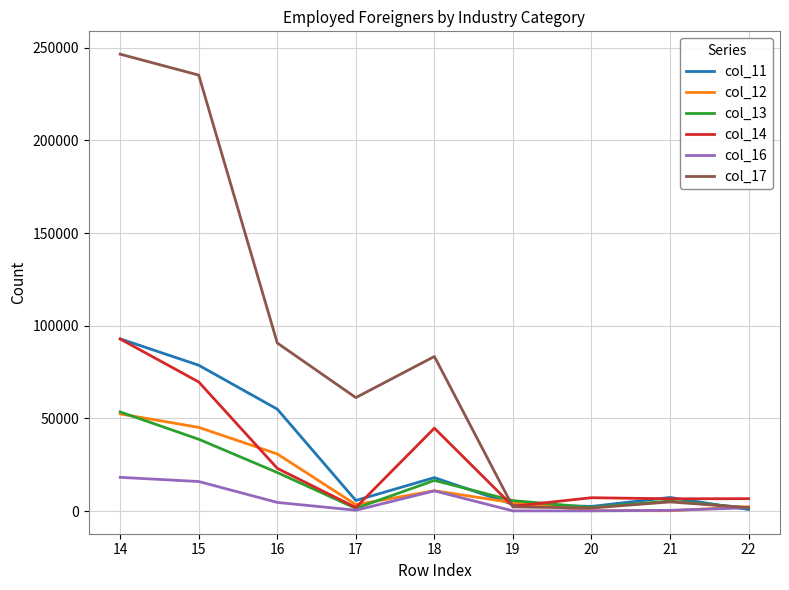

At which category does col_16 reach its first local peak?

18